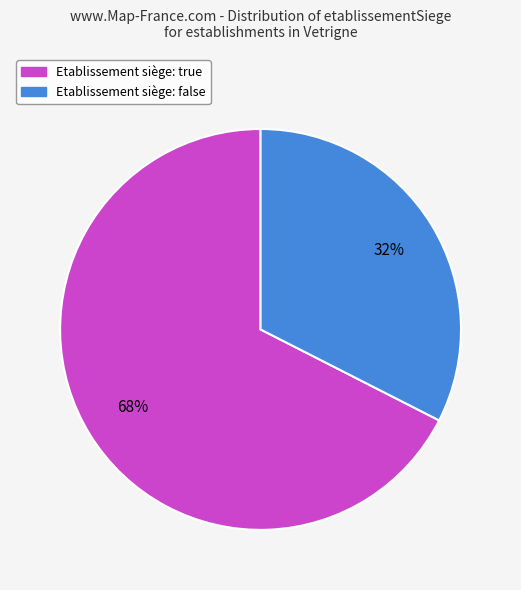

Does any single category account for the majority?

Yes